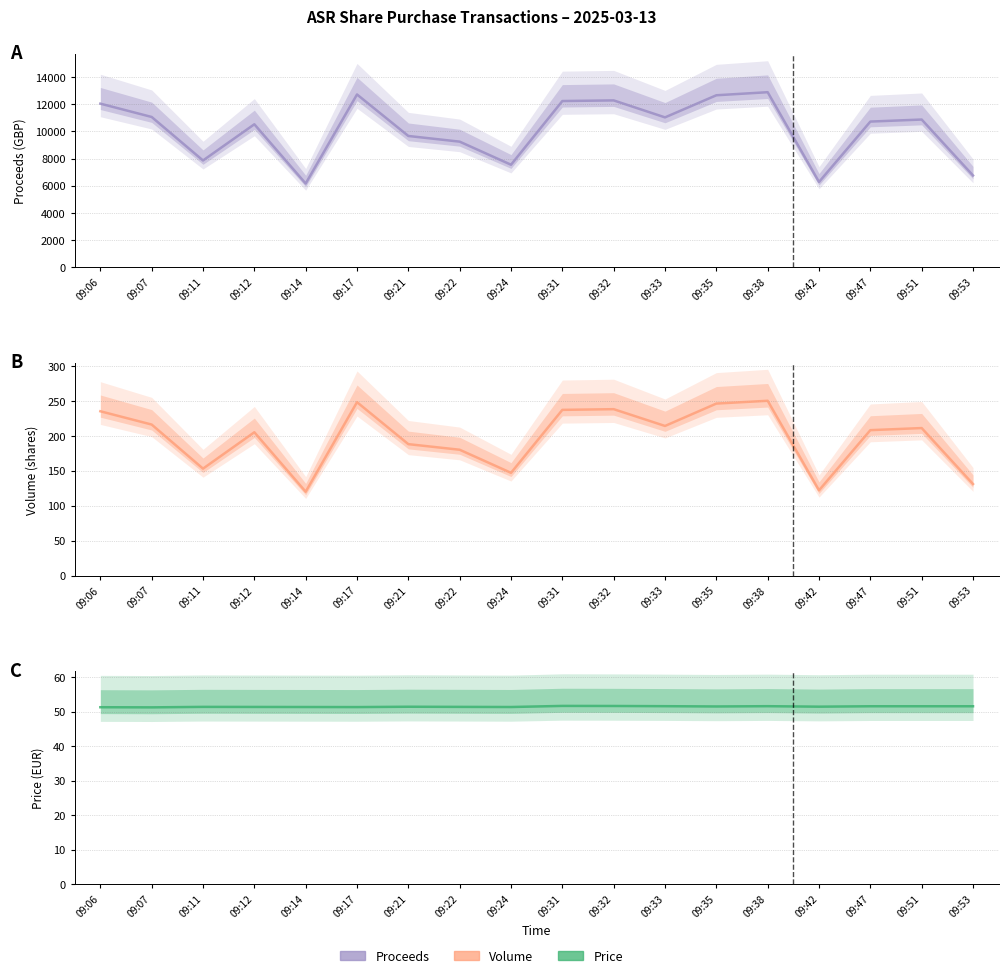

At which category is the sum across all series the highest?

09:38